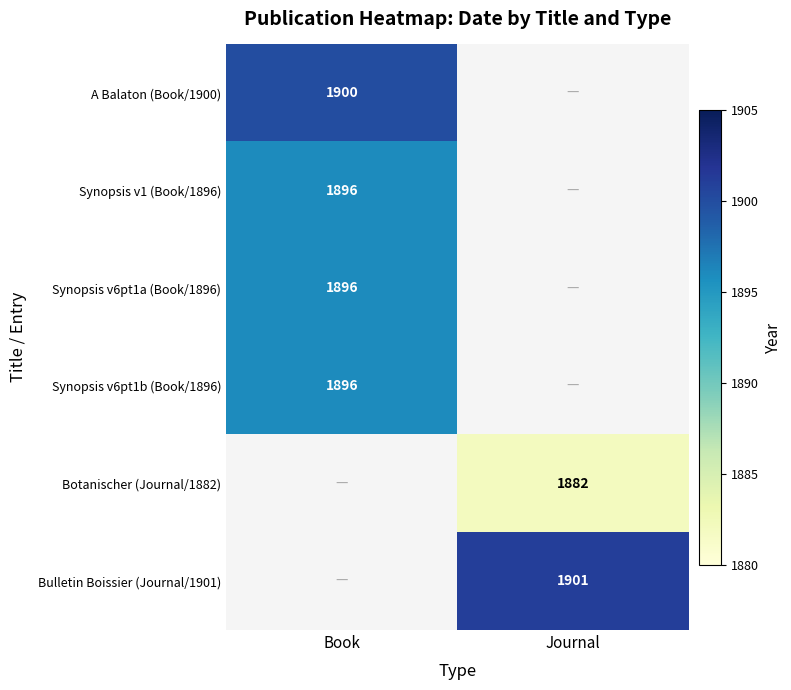

Is it true that Synopsis v6pt1a (Book/1896) equals 888 at Book?

False